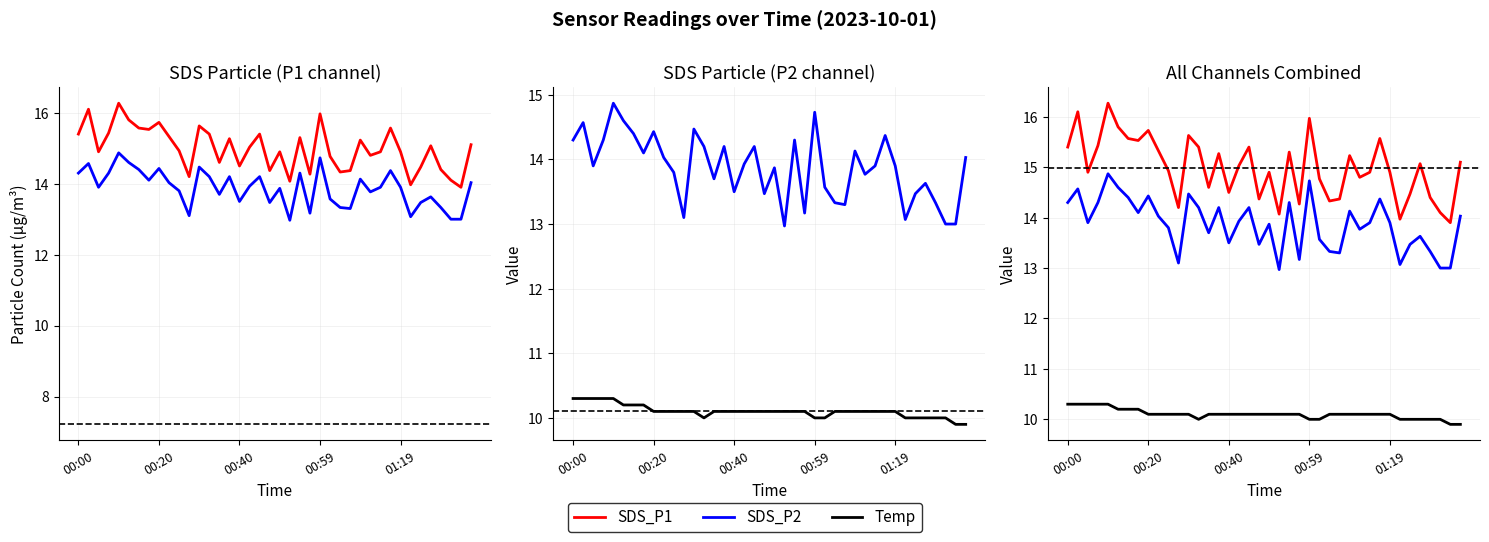

True or false: SDS_P1 and Temp cross at least once.

False